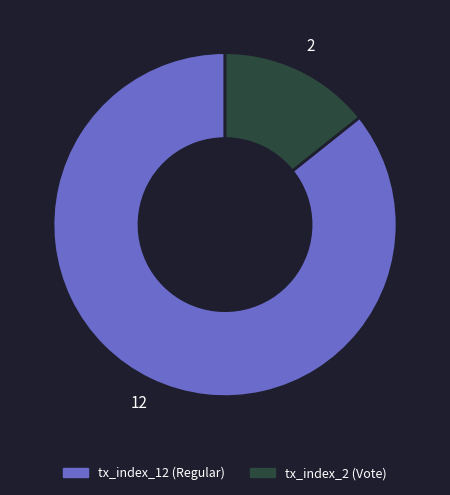

Rank the categories by value from lowest to highest.

tx_index_2 (Vote), tx_index_12 (Regular)